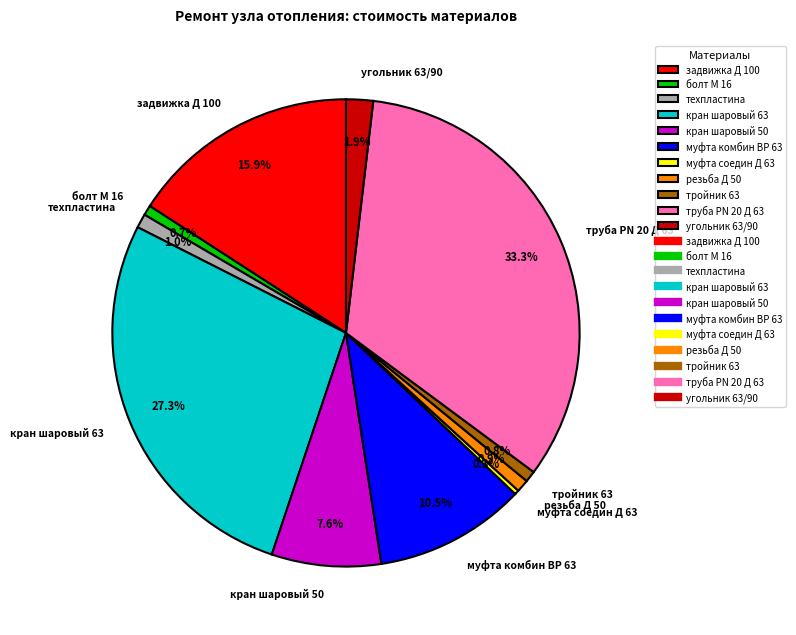

What percentage is NOT represented by тройник 63?

99.2%